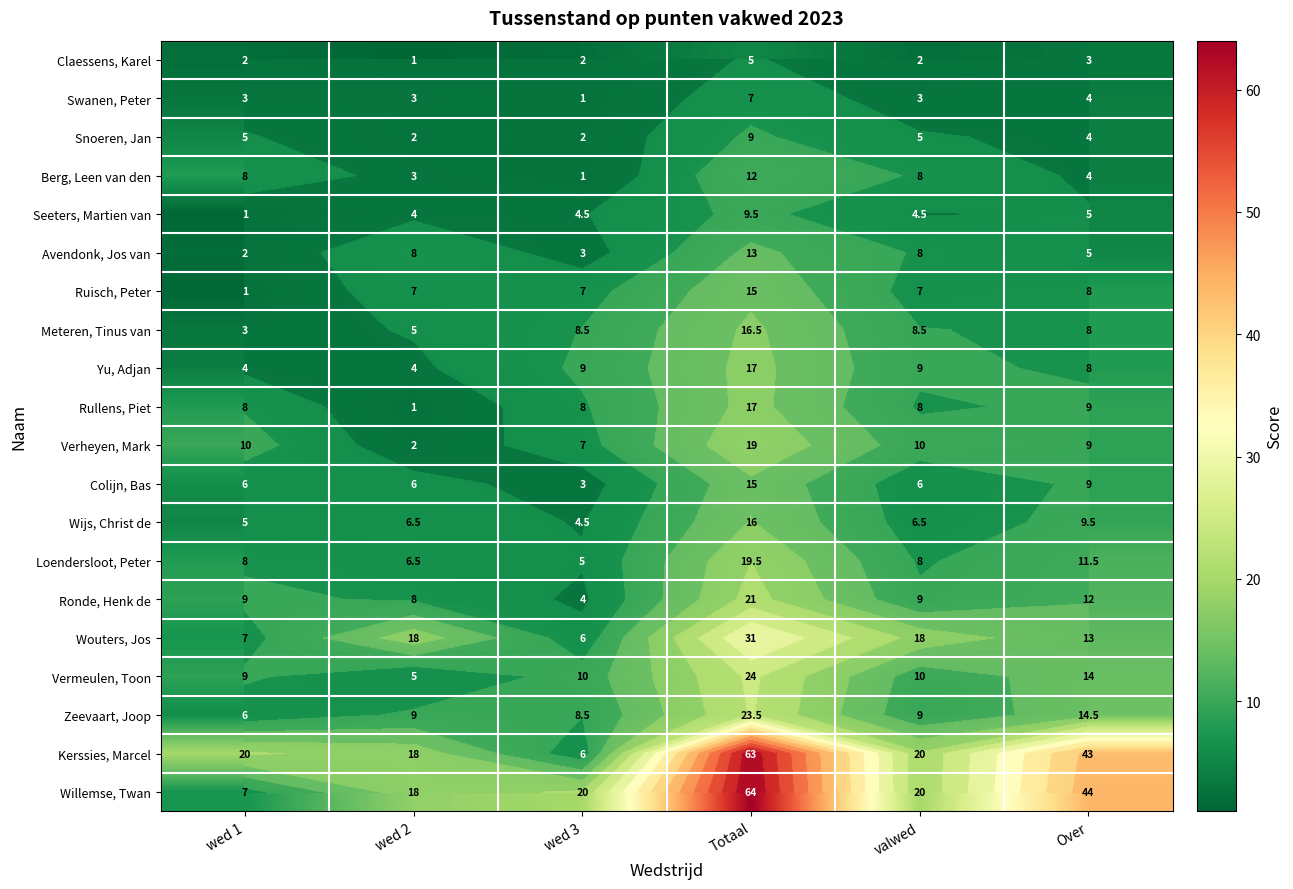

At how many categories does at least one series exceed 22?

2